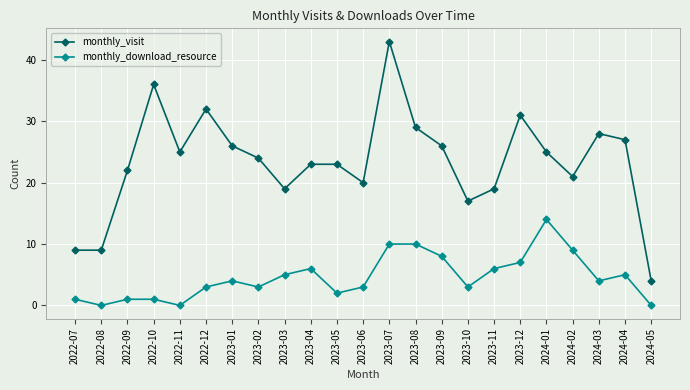

Where does the monthly_visit series first go above 24?

2022-10